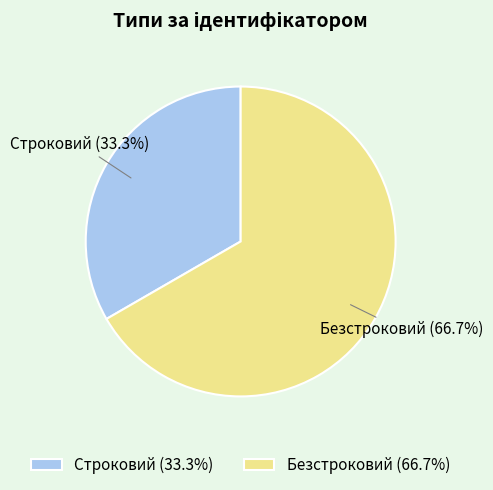

Rank the categories by value from highest to lowest.

Безстроковий, Строковий